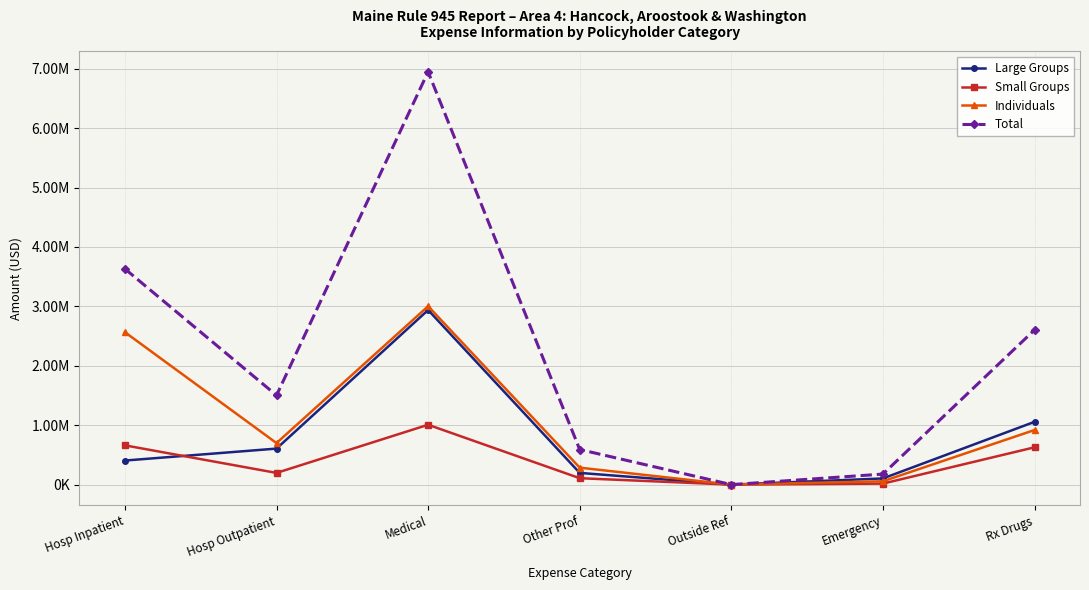

What is the difference between the second highest and second lowest values in the Small Groups series?

643683.2